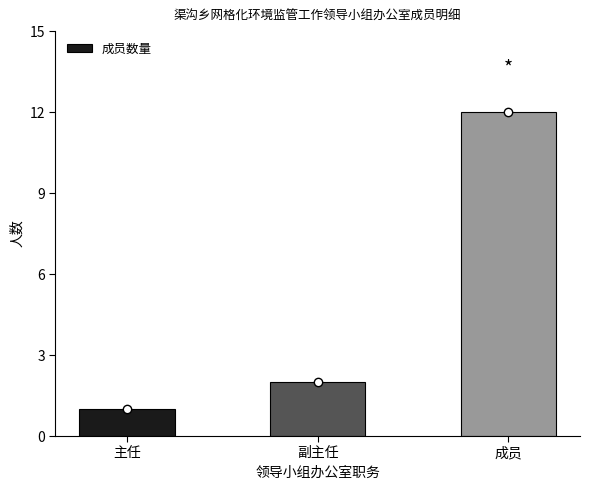

What value does the data have at 成员?

12